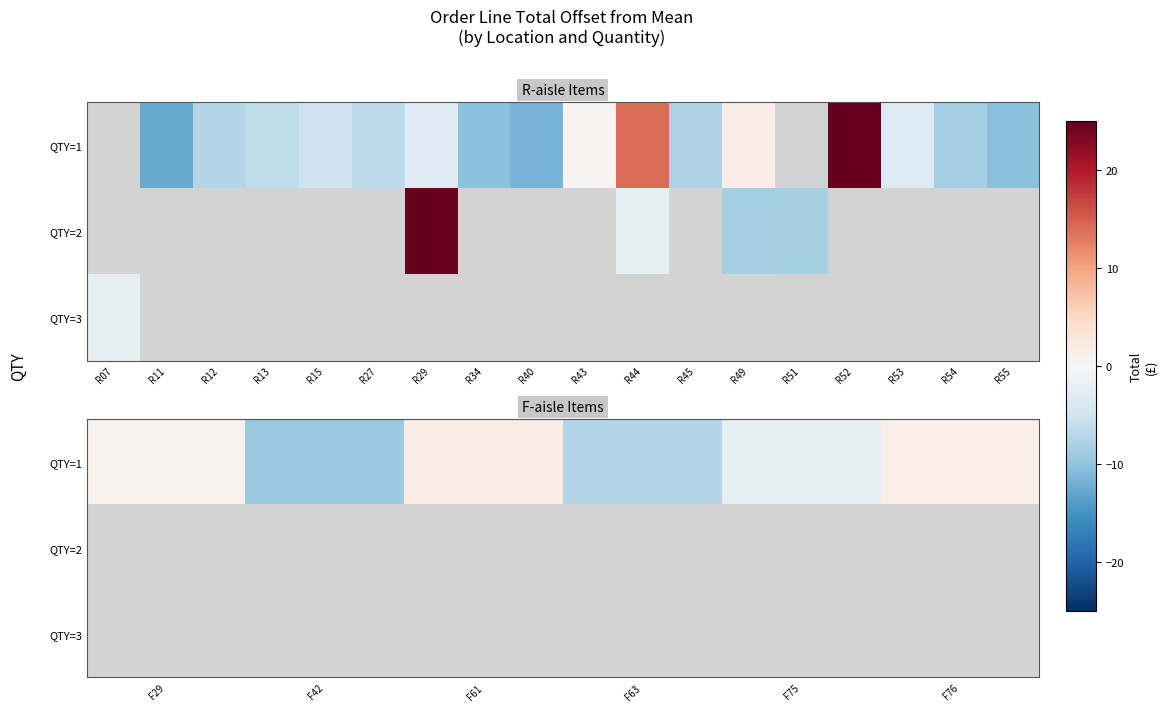

How many data points does each series have?

6